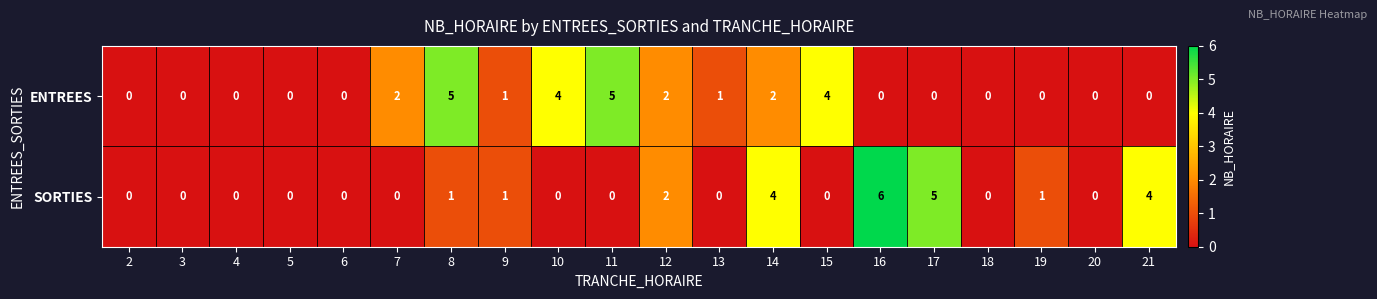

At which category does the chart reach its peak across all series?

16